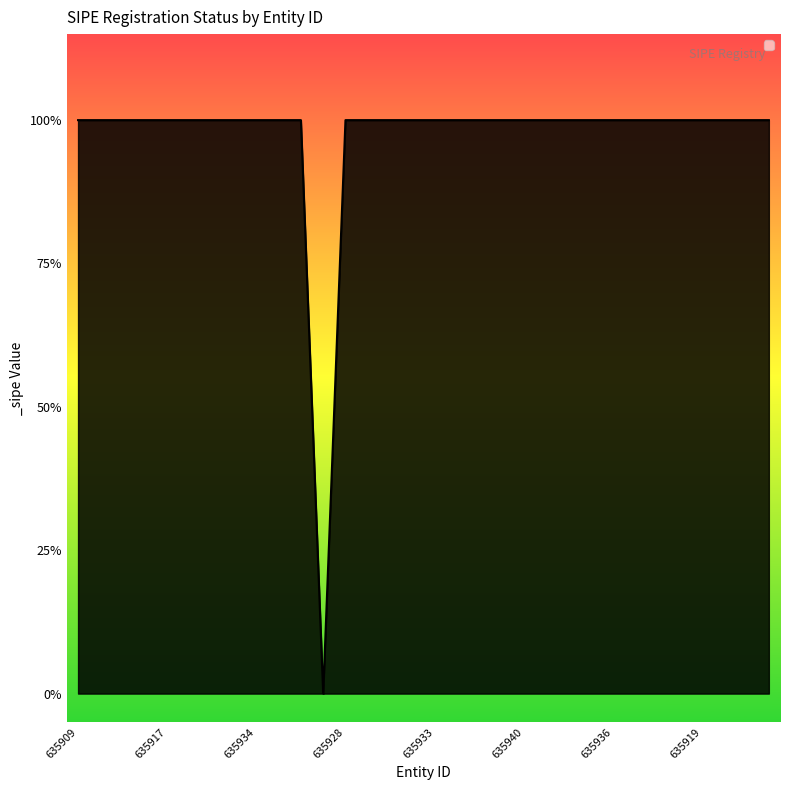

Reading right to left, list all the values displayed in this chart.

635927=1	635921=1	635912=1	635919=1	635910=1	635938=1	635918=1	635936=1	635911=1	635939=1	635924=1	635940=1	635913=1	635922=1	635915=1	635933=1	635932=1	635916=1	635937=1	635928=1	635926=0	635914=1	635925=1	635934=1	635929=1	635935=1	635930=1	635917=1	635931=1	635923=1	635920=1	635909=1